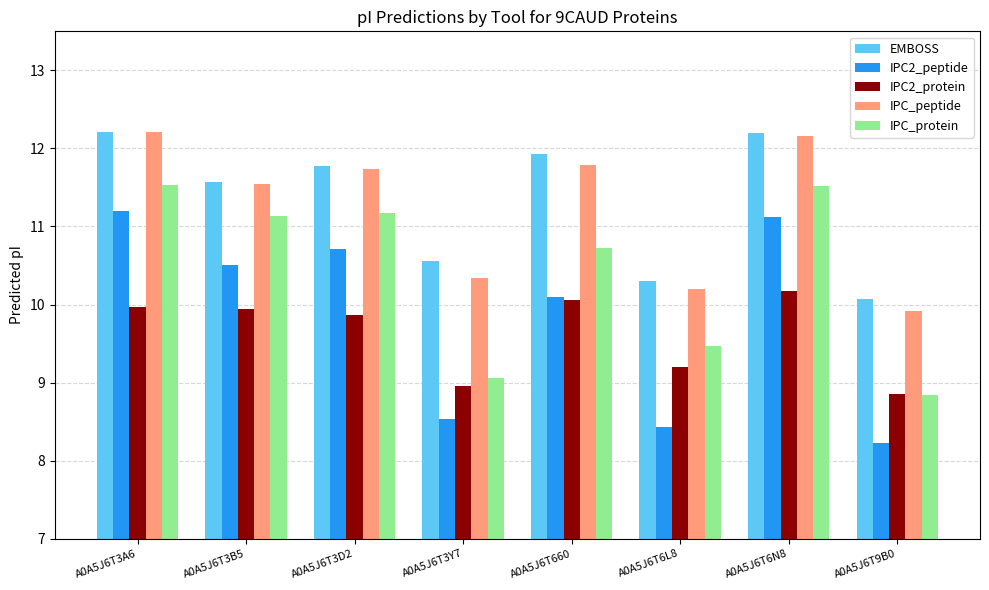

Between A0A5J6T3A6 and A0A5J6T6L8, which series saw the biggest shift?

IPC2_peptide